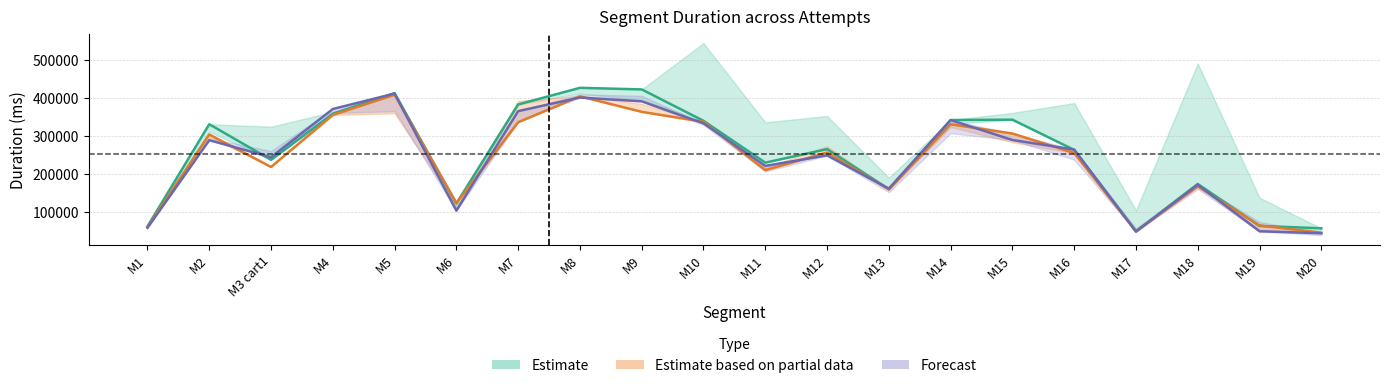

What is the label of the 18th point from the right?

M3 cart1